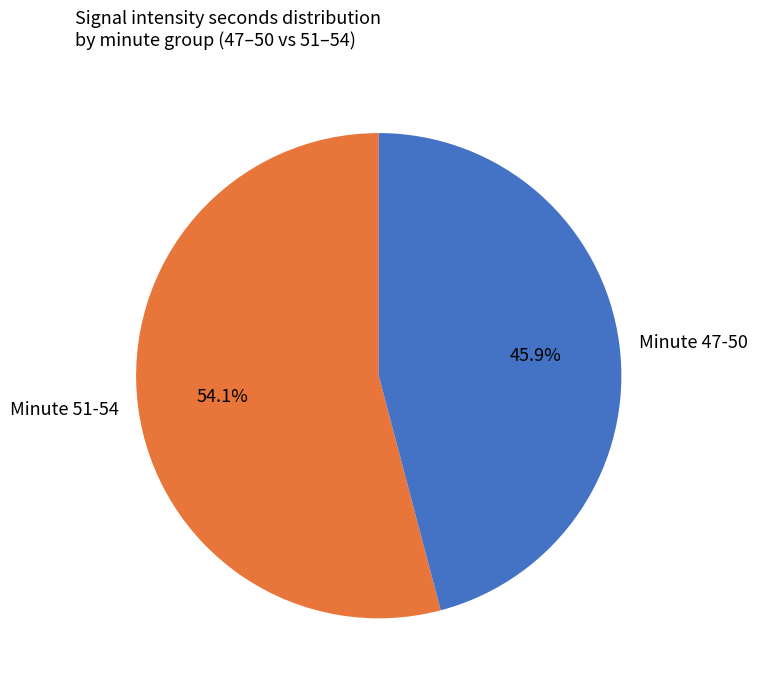

What percentage do Minute 47-50 and Minute 51-54 together represent?

100.0%